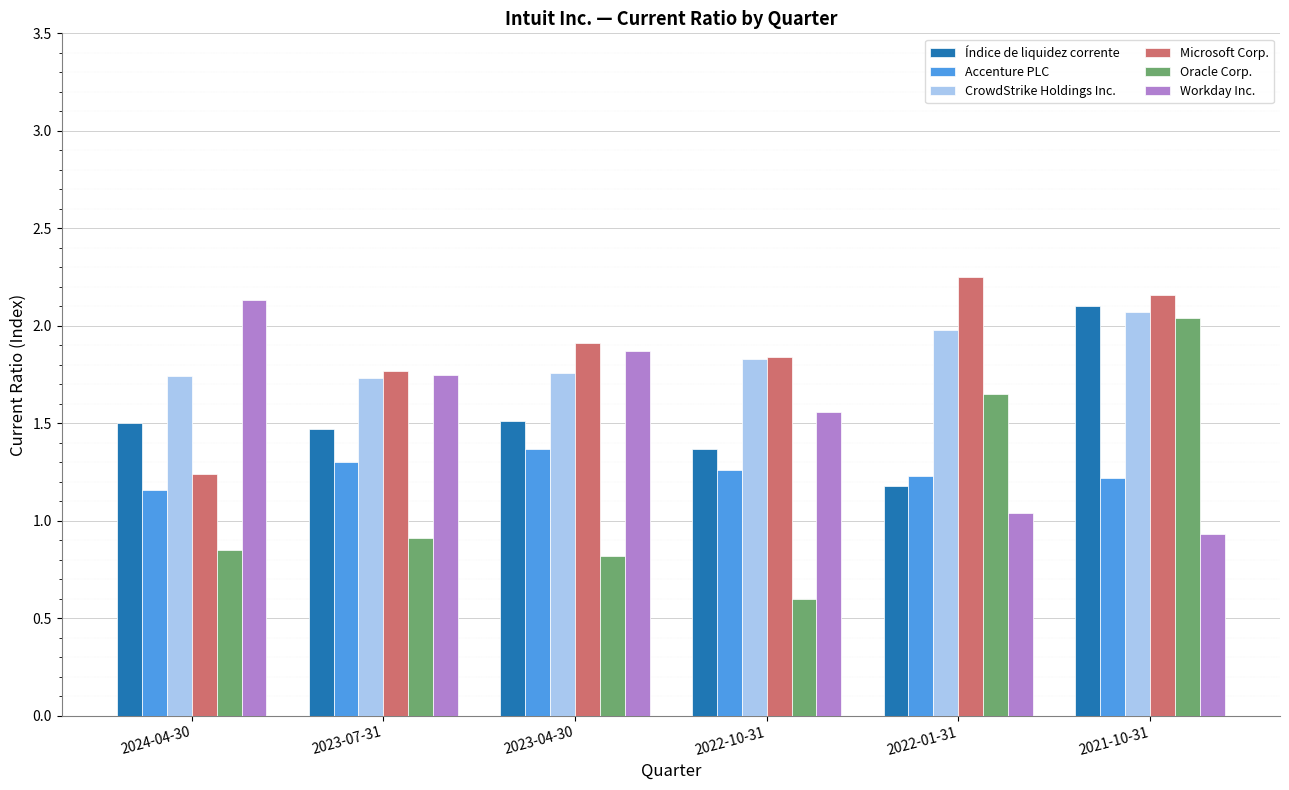

Is the value of Accenture PLC at 2023-04-30 greater than the value of Oracle Corp. at 2022-01-31?

No